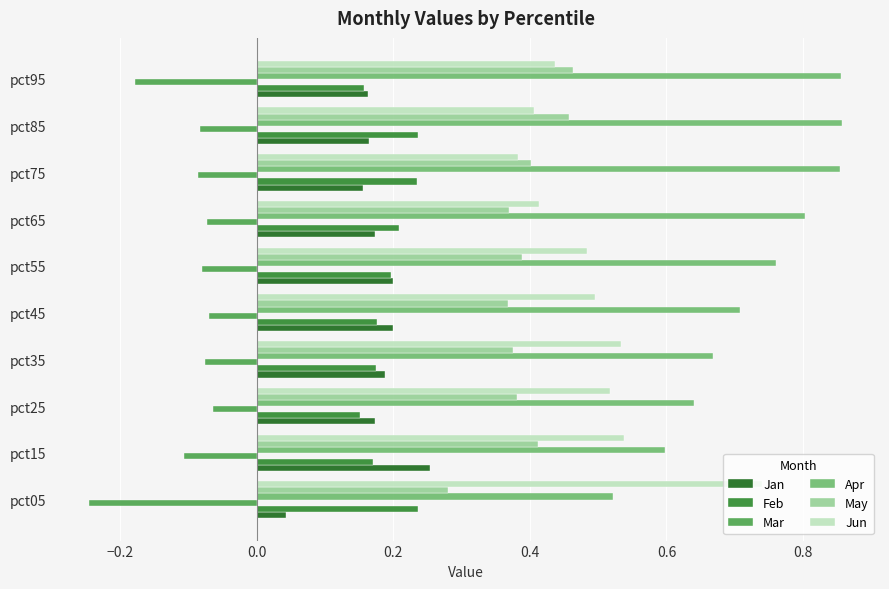

True or false: May has a value of 0.6 at pct45.

False